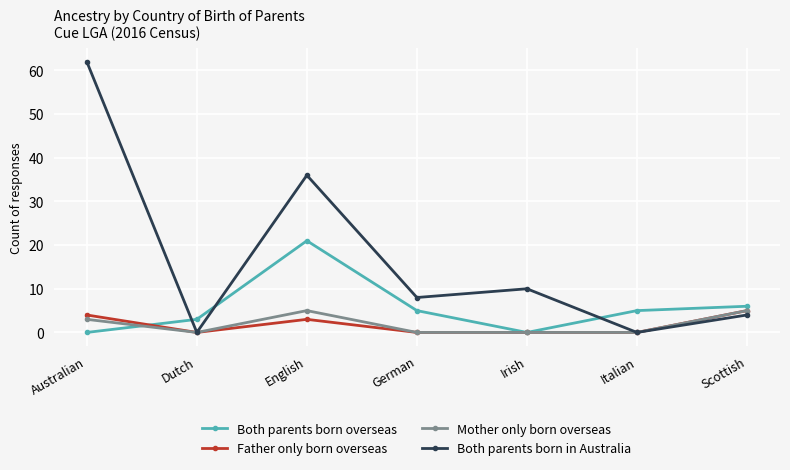

How many lines are shown in the chart?

4